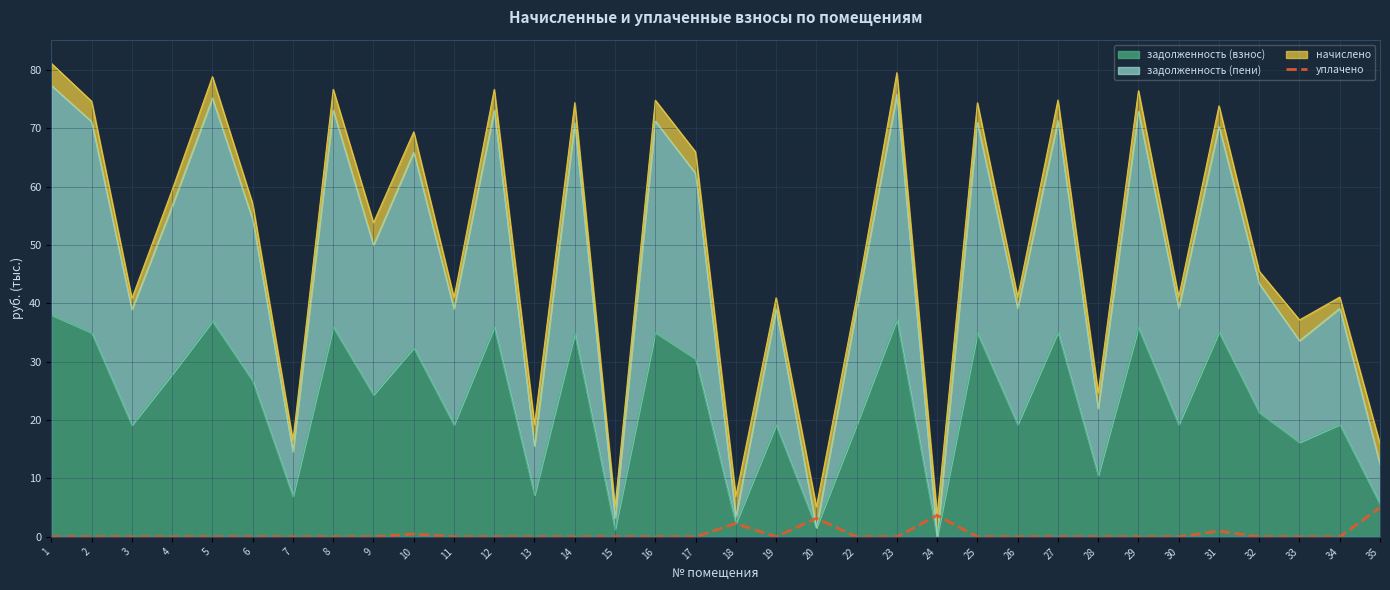

The value at 33 is -2.0. True or false?

False